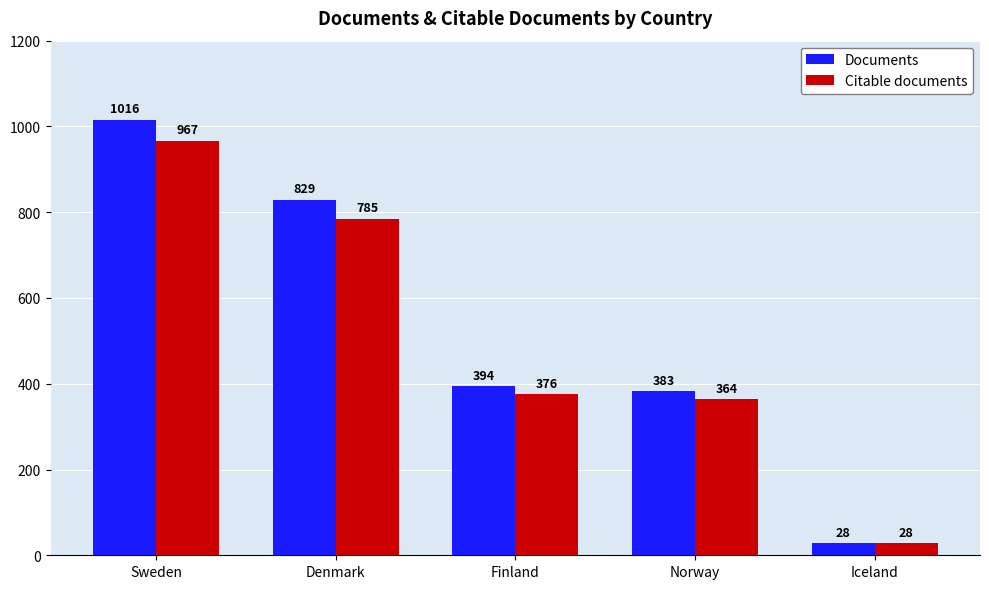

How many series are shown in this chart?

2